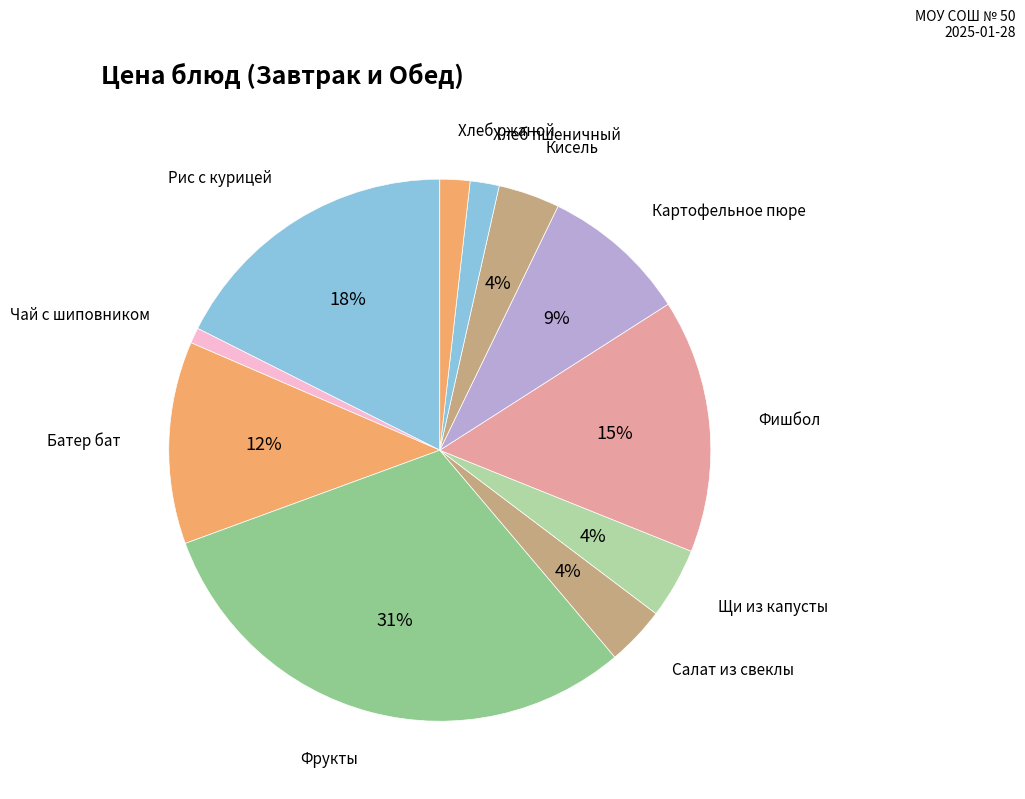

How many segments does this pie chart have?

11